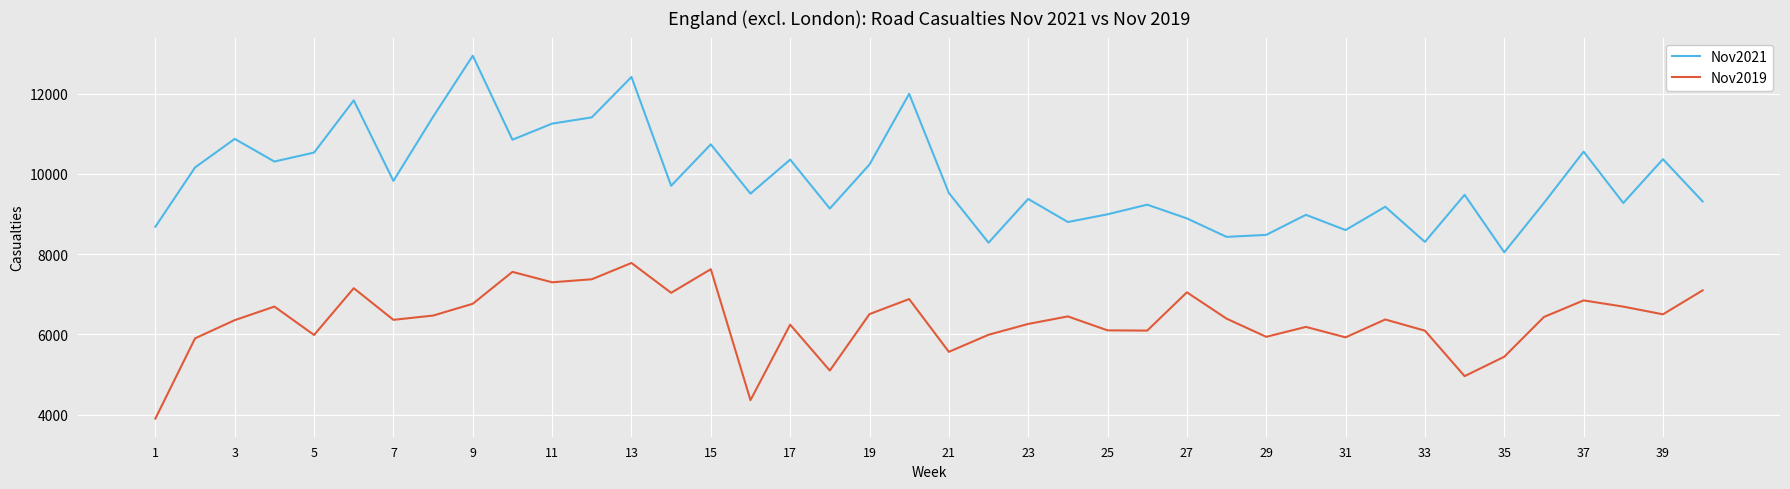

Which series has the widest spread of values?

Nov2021